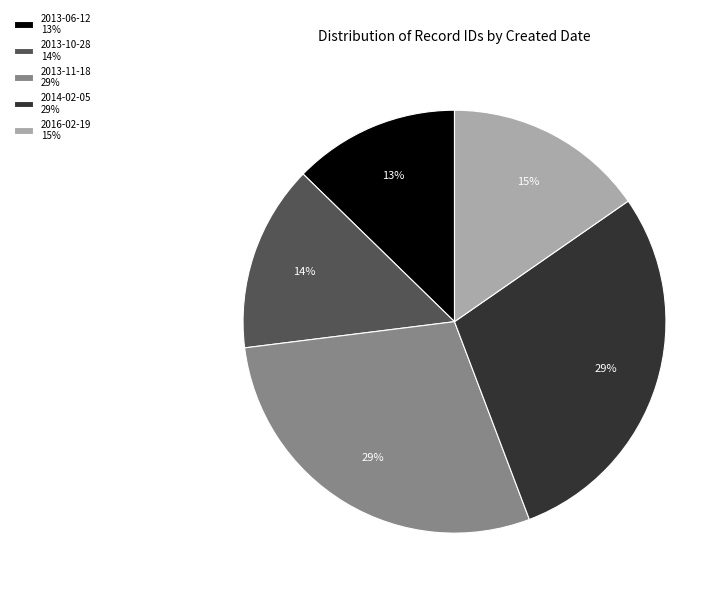

The 2016-02-19 15% slice represents 7% of the pie. True or false?

False